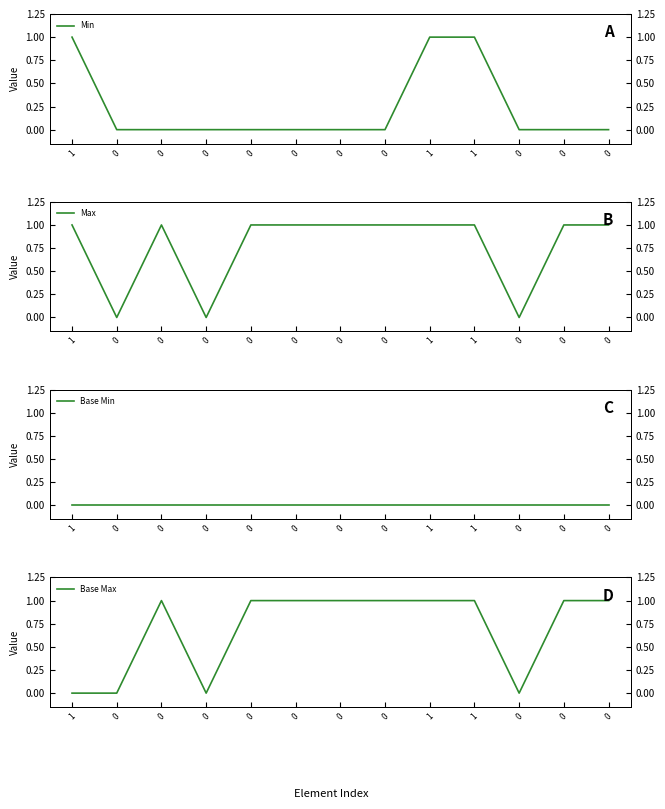

Which series has the largest range (max minus min)?

Min